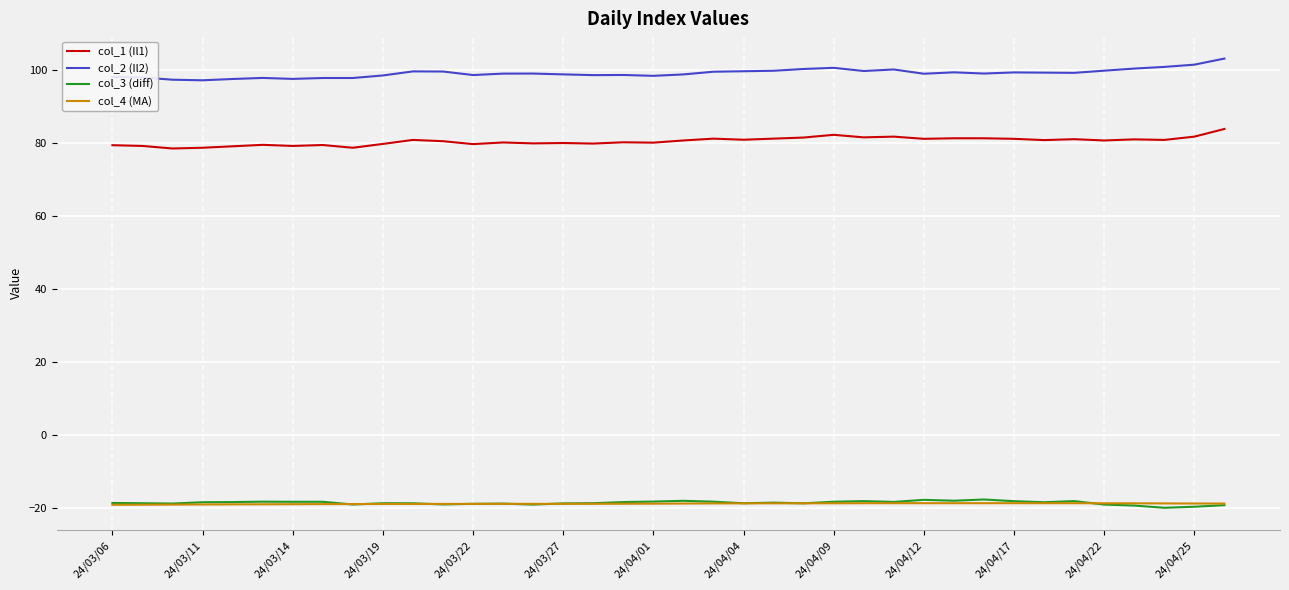

True or false: col_4 (MA) and col_1 (Il1) cross at least once.

False